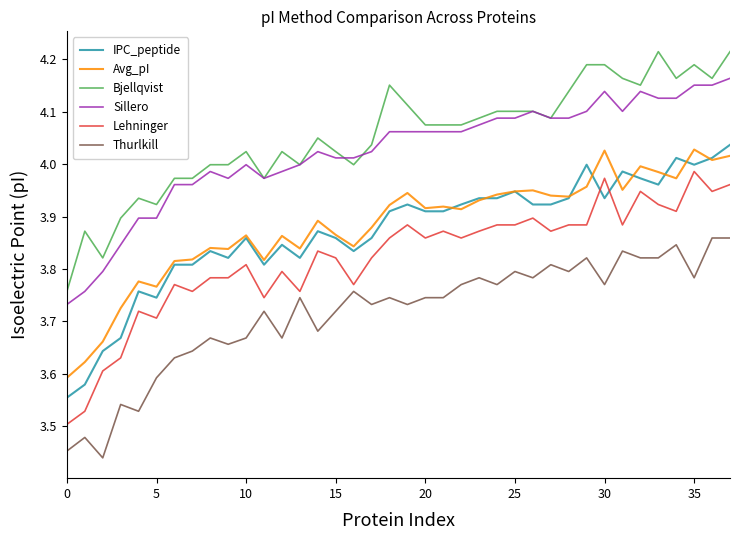

True or false: IPC_peptide and Thurlkill intersect in this chart.

False